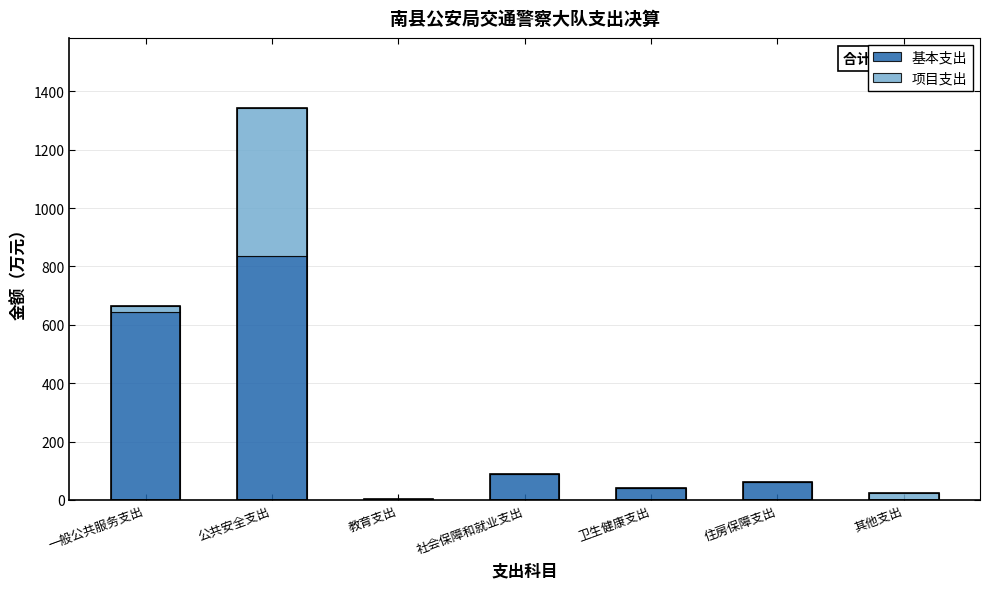

At which category is the sum across all series the highest?

公共安全支出